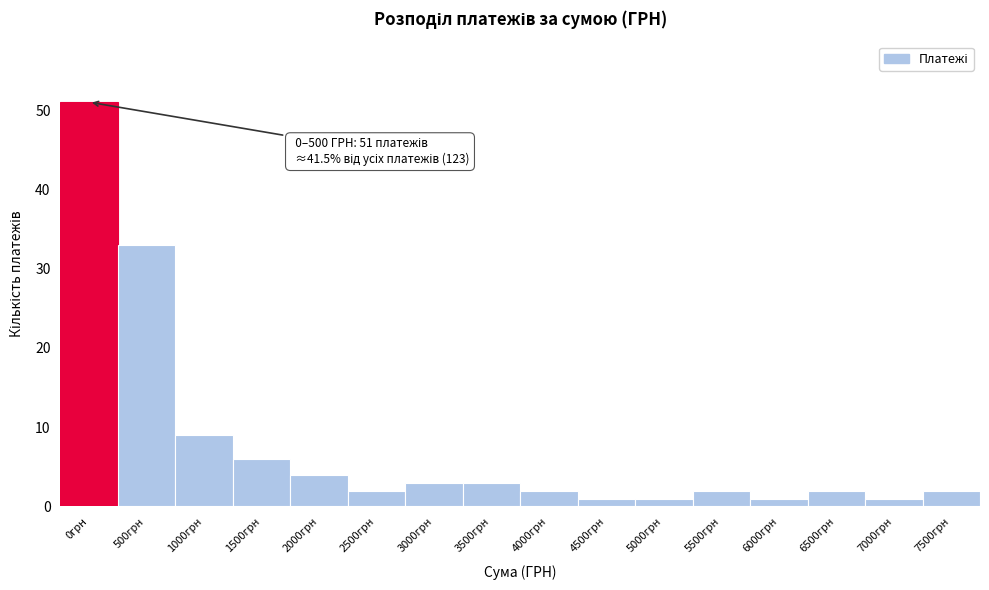

Reading right to left, list all the values displayed in this chart.

7500грн=2	7000грн=1	6500грн=2	6000грн=1	5500грн=2	5000грн=1	4500грн=1	4000грн=2	3500грн=3	3000грн=3	2500грн=2	2000грн=4	1500грн=6	1000грн=9	500грн=33	0грн=51